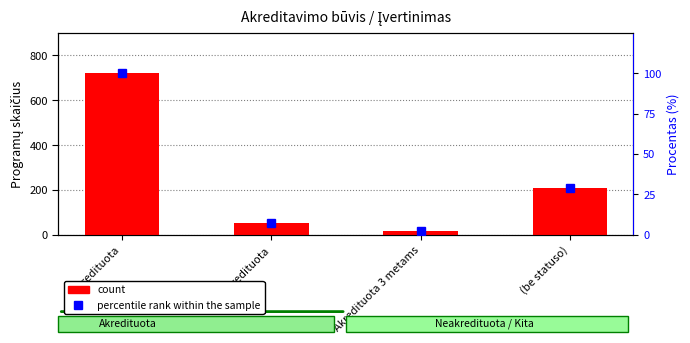

Which series changed the most between Akredituota and Neakredituota?

count